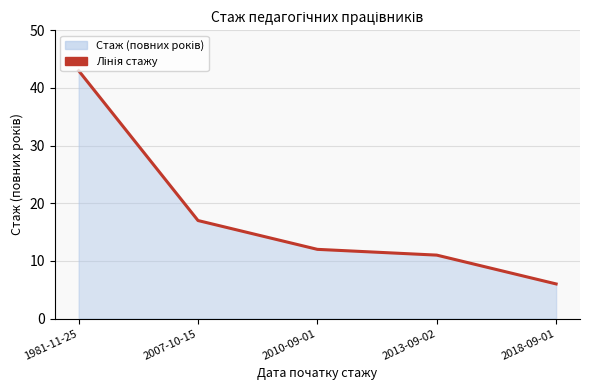

What is the sum of the values at 2007-10-15 and 2010-09-01?

29